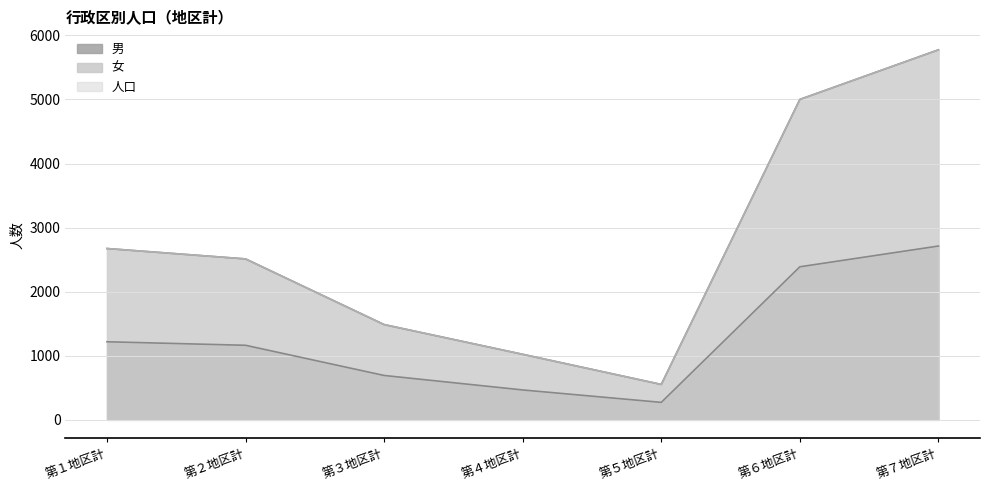

Reading left to right, extract all data points from this chart.

男: 1219	1164	693	467	273	2389	2713
女: 2674	2512	1487	1023	553	5001	5775
人口: 2674	2512	1487	1023	553	5001	5775